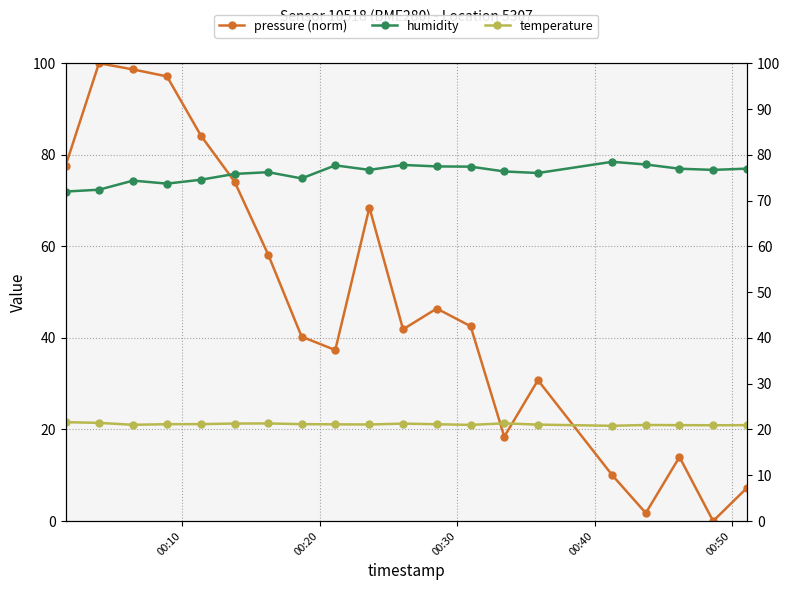

True or false: pressure (norm) has a value of 38.1 at 18.

False